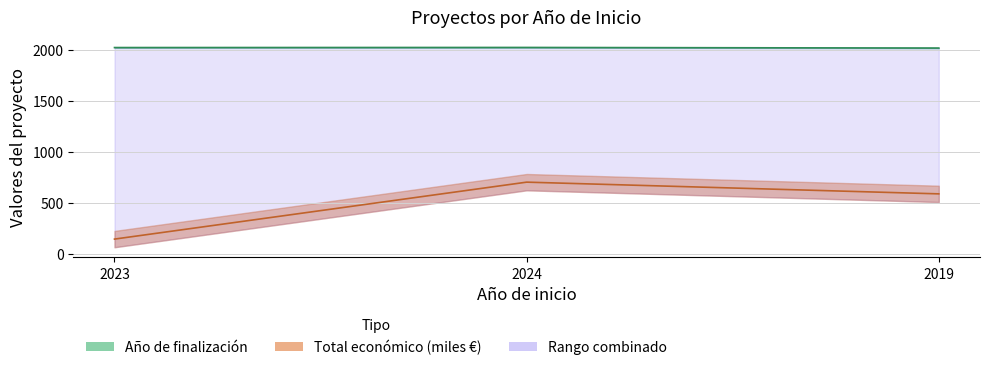

How many lines are shown in the chart?

2